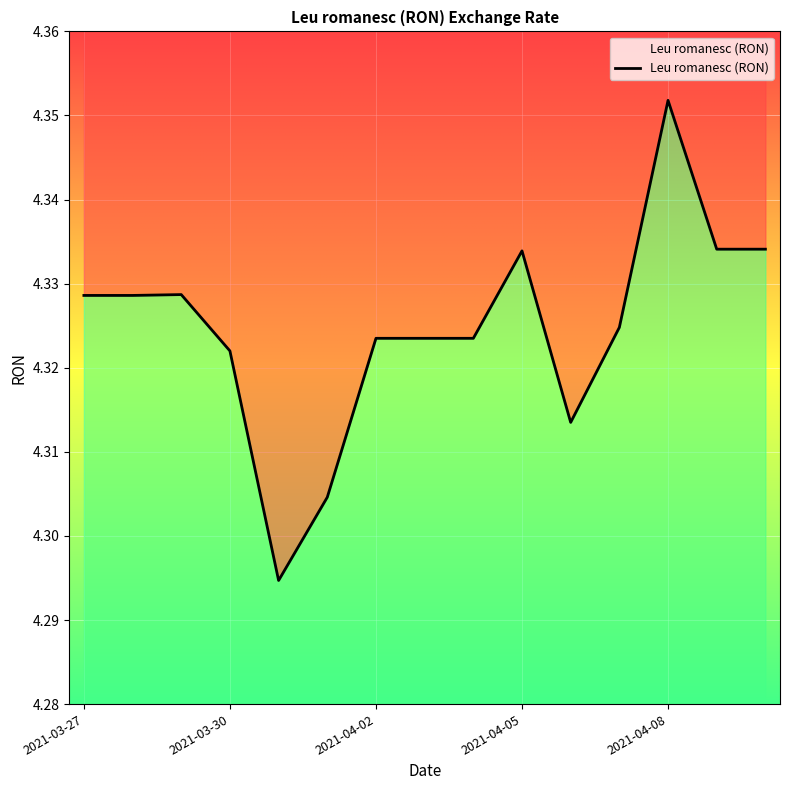

How many lines are shown in the chart?

1